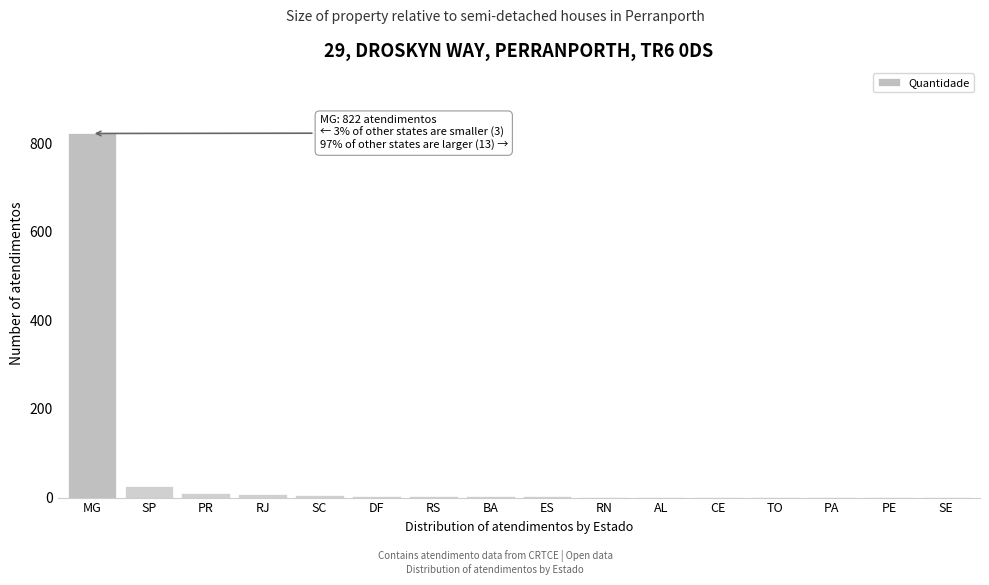

What is the sum of all values?

894